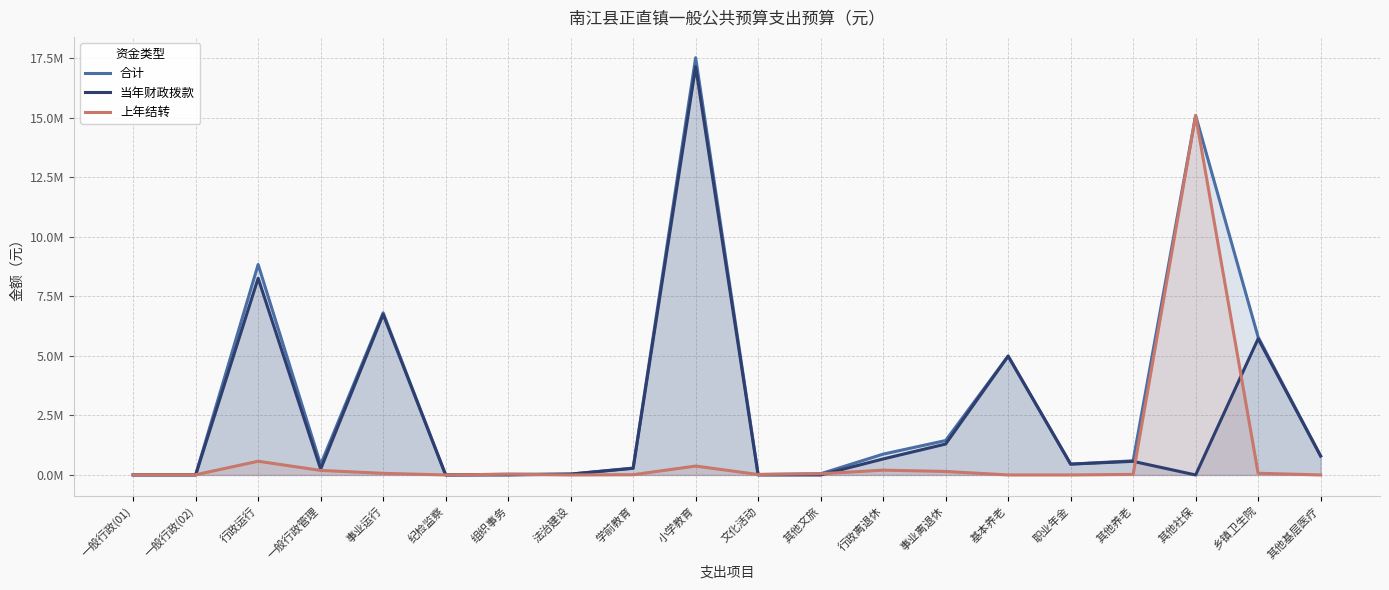

Reading left to right, list all the values displayed in this chart.

合计: 一般行政(01)=9000.0	一般行政(02)=9000.0	行政运行=8837302.5	一般行政管理=436355.5	事业运行=6809067.0	纪检监察=308.0	组织事务=30000.0	法治建设=36000.0	学前教育=289160.5	小学教育=17521186.4	文化活动=19614.2	其他文旅=50000.0	行政离退休=874367.0	事业离退休=1445544.0	基本养老=4991838.0	职业年金=454707.8	其他养老=594992.4	其他社保=15095041.6	乡镇卫生院=5790964.0	其他基层医疗=794684.0
当年财政拨款: 一般行政(01)=0.0	一般行政(02)=0.0	行政运行=8261499.0	一般行政管理=246000.0	事业运行=6740935.0	纪检监察=0.0	组织事务=0.0	法治建设=36000.0	学前教育=279000.0	小学教育=17147672.8	文化活动=0.0	其他文旅=0.0	行政离退休=672000.0	事业离退休=1298625.0	基本养老=4991838.0	职业年金=454707.8	其他养老=571229.0	其他社保=0.0	乡镇卫生院=5719684.0	其他基层医疗=794684.0
上年结转: 一般行政(01)=9000.0	一般行政(02)=9000.0	行政运行=575803.5	一般行政管理=190355.5	事业运行=68132.0	纪检监察=308.0	组织事务=30000.0	法治建设=0.0	学前教育=10160.5	小学教育=373513.6	文化活动=19614.2	其他文旅=50000.0	行政离退休=202367.0	事业离退休=146919.0	基本养老=0.0	职业年金=0.0	其他养老=23763.4	其他社保=15095041.6	乡镇卫生院=71280.0	其他基层医疗=0.0